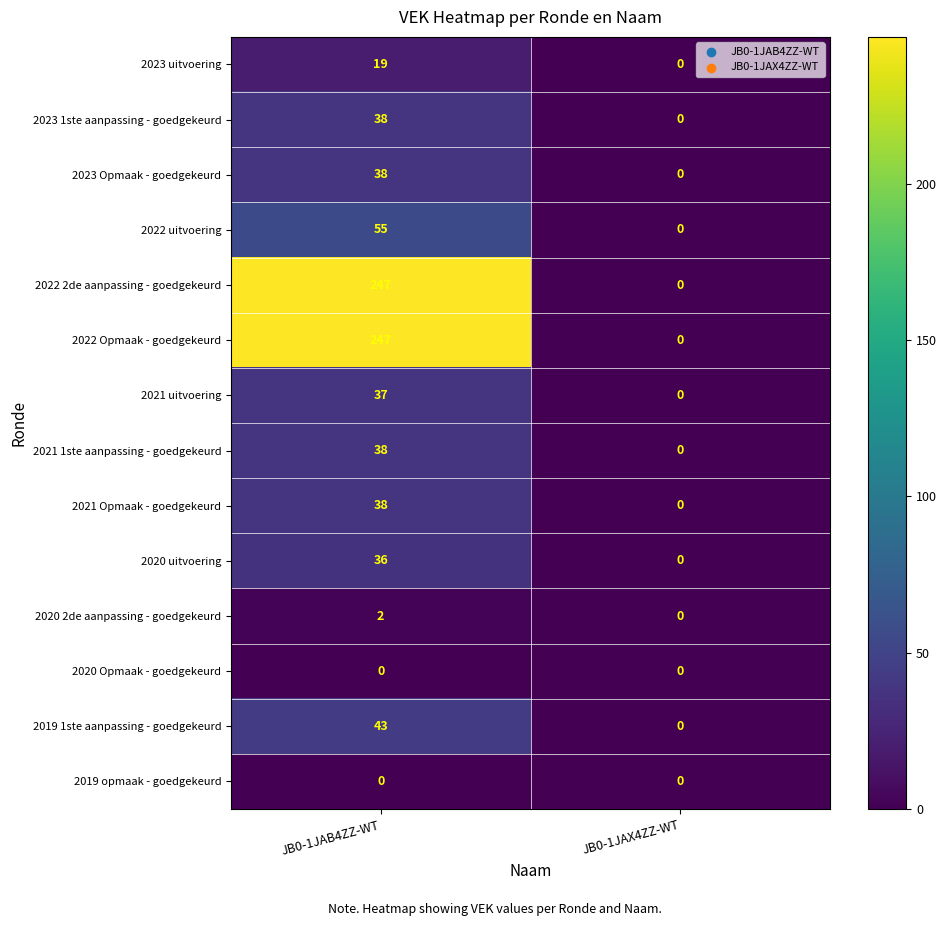

How many distinct data groups are displayed?

14